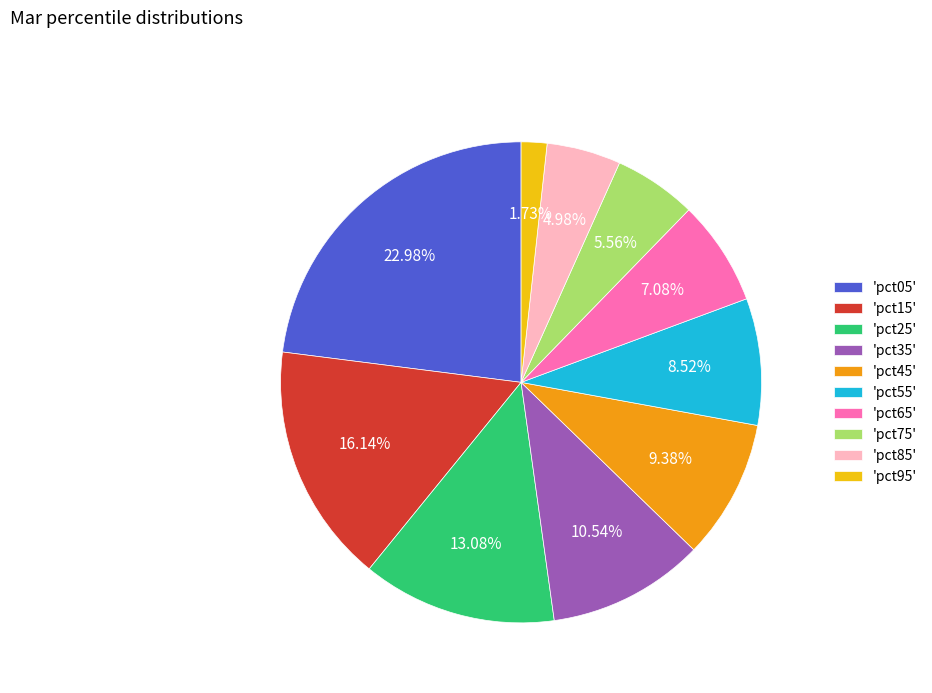

Does any single category account for the majority?

No